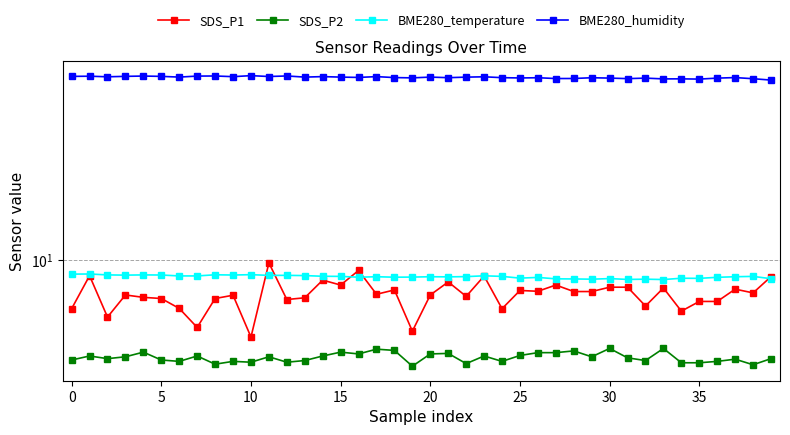

Where is the first local minimum for BME280_humidity?

5